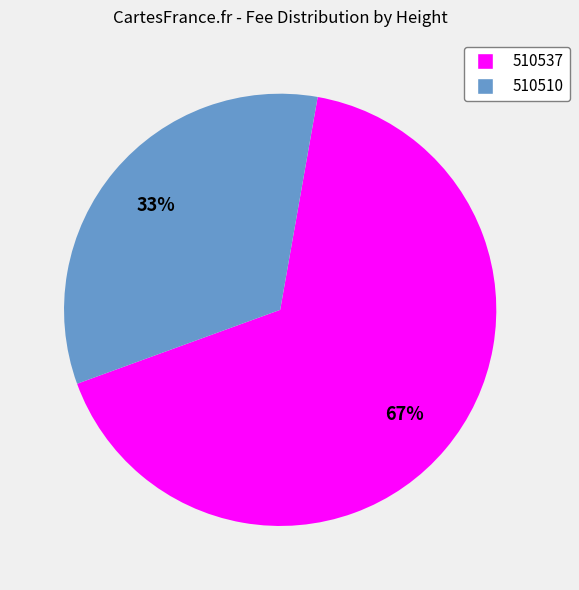

Which has a higher value, 510510 or 510537?

510537